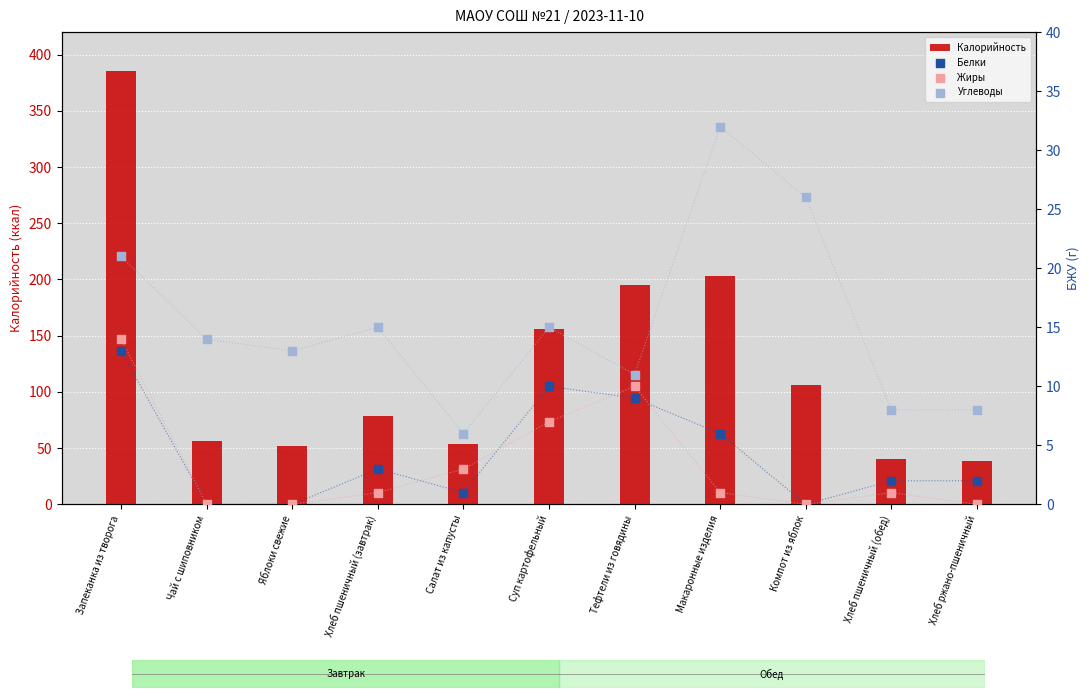

What are all the series names shown in the legend?

Калорийность, Белки, Жиры, Углеводы